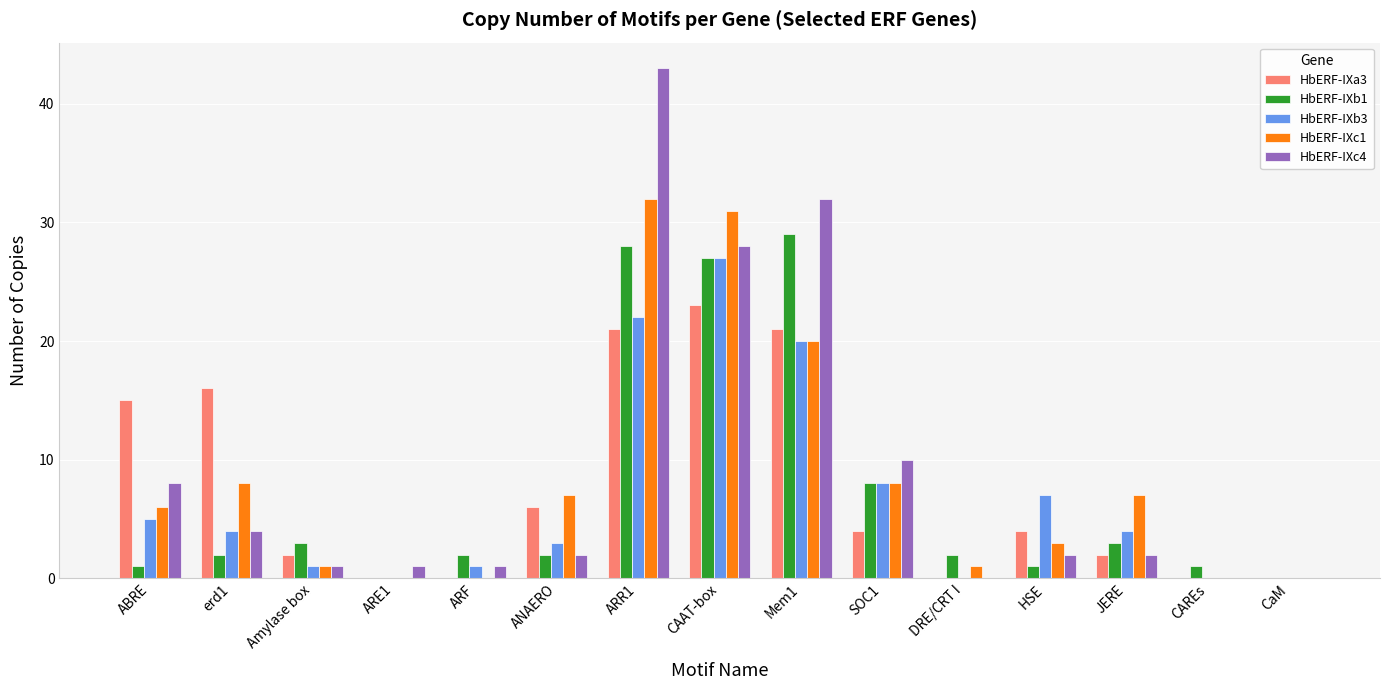

What are all the series names shown in the legend?

HbERF-IXa3, HbERF-IXb1, HbERF-IXb3, HbERF-IXc1, HbERF-IXc4